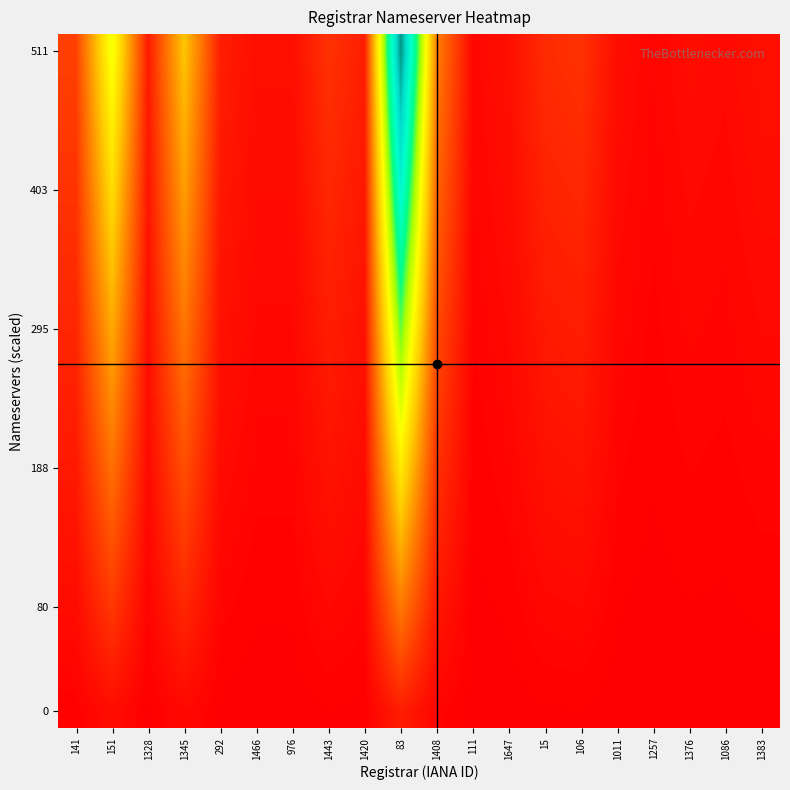

How many series are shown in this chart?

20